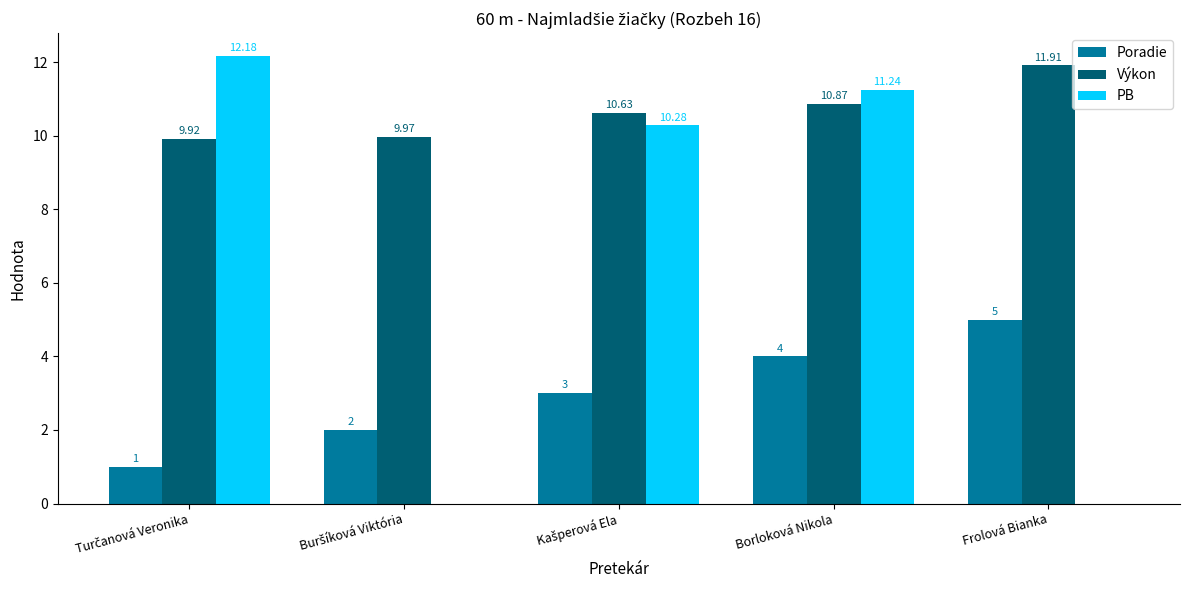

Which series has the largest total across all categories?

Výkon